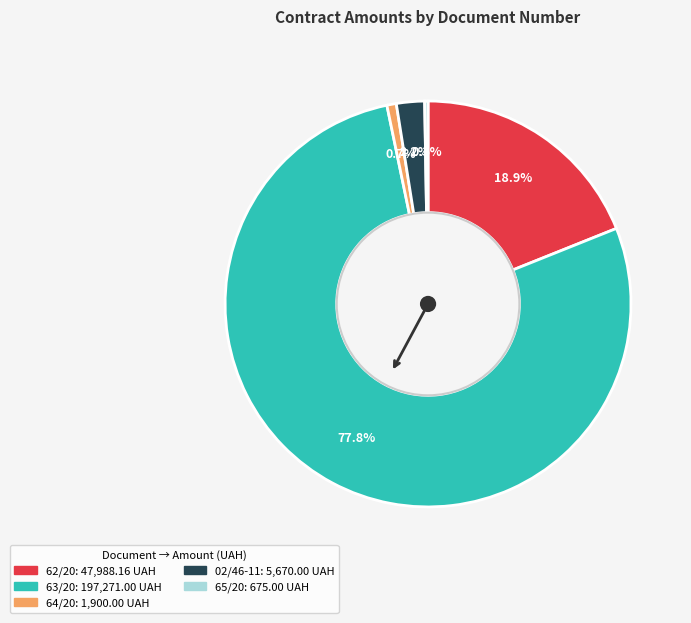

What is the total percentage of 64/20 and 63/20?

78.6%